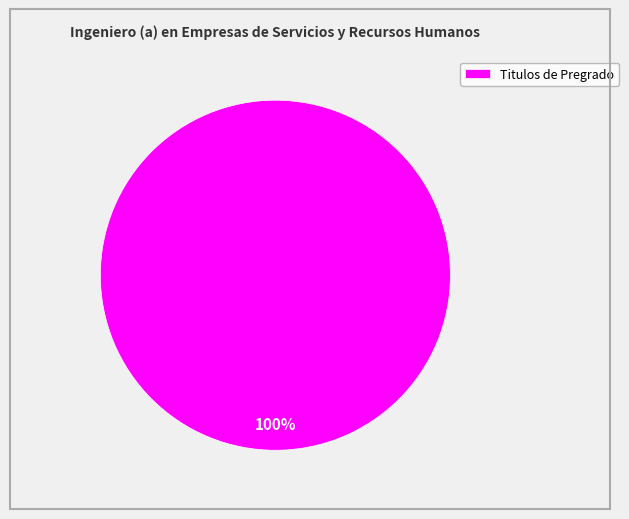

Rank the categories by value from lowest to highest.

Titulos de Pregrado